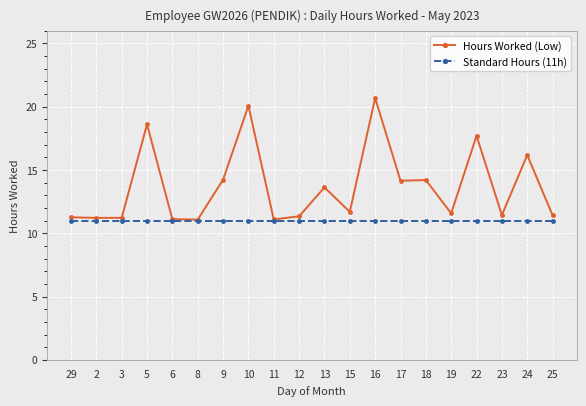

At which category does the chart reach its peak across all series?

16